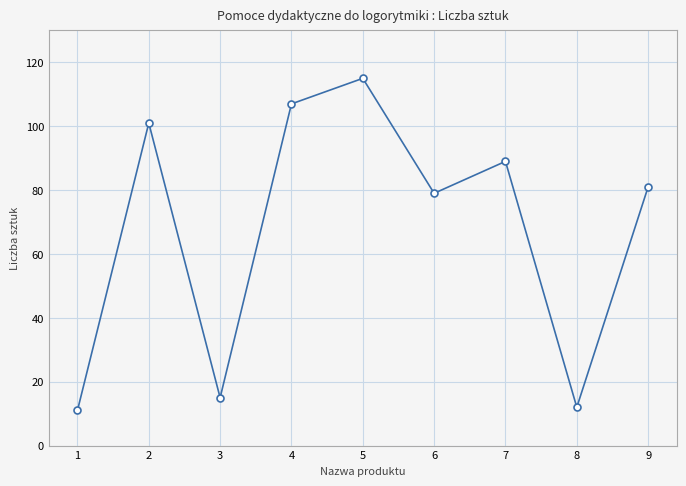

How many data points are less than 81?

4